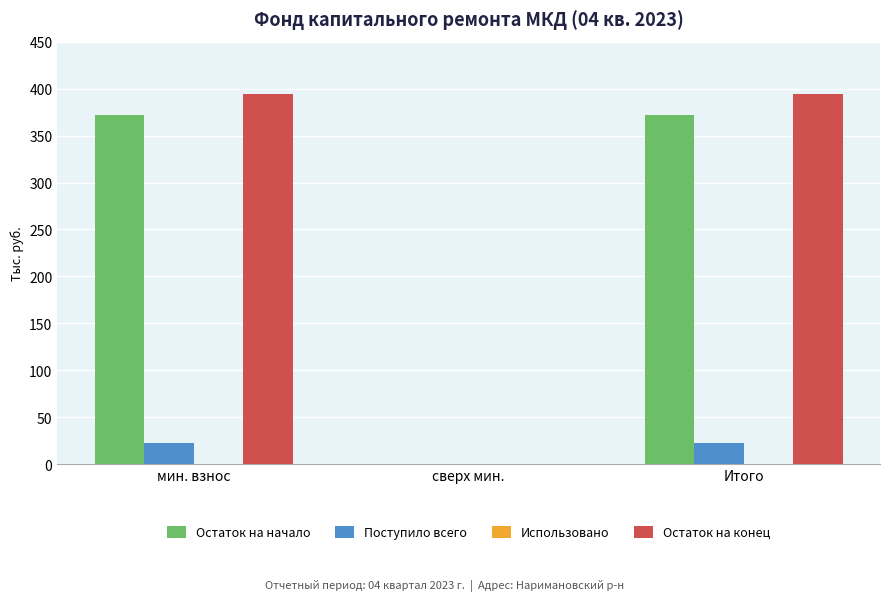

Is the value of Поступило всего at мин. взнос greater than the value of Остаток на начало at Итого?

No